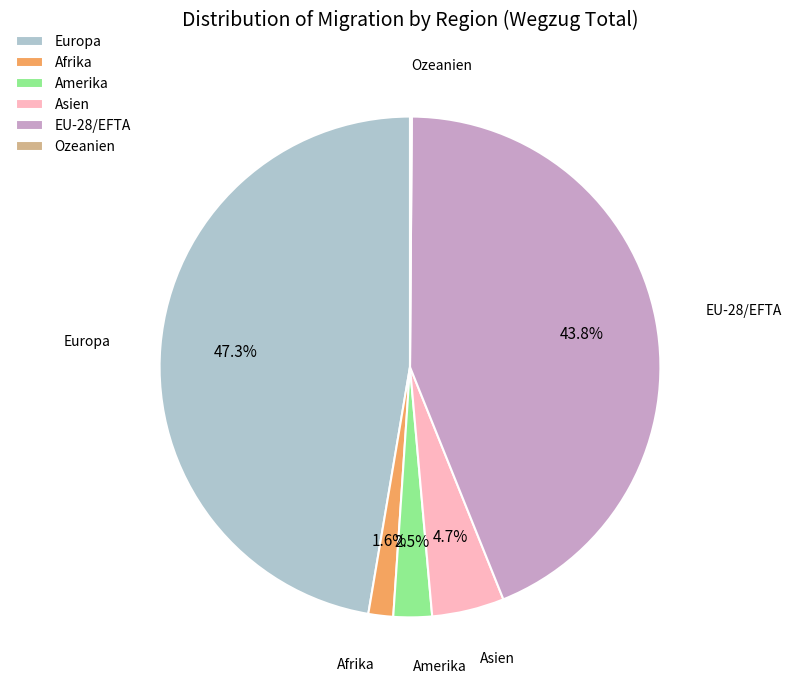

What portion of the pie excludes Asien?

95.3%